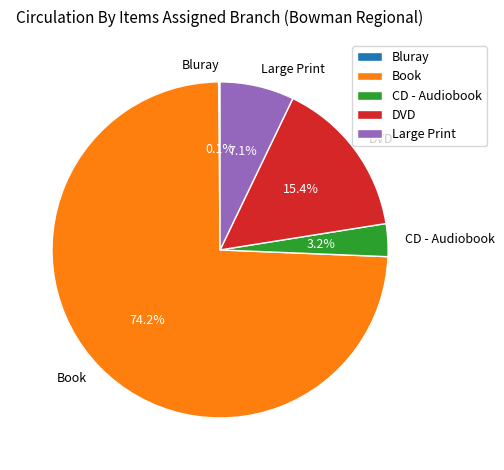

What is the largest slice in the pie chart?

Book